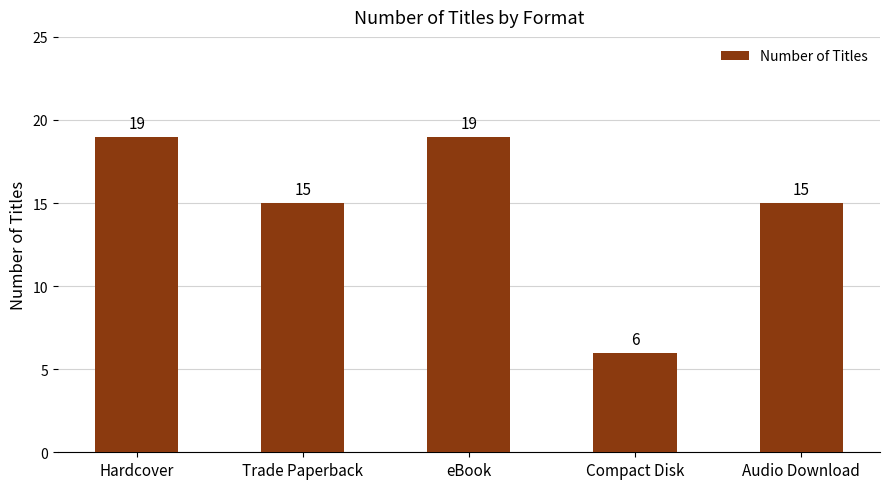

The value at Audio Download is 3. True or false?

False